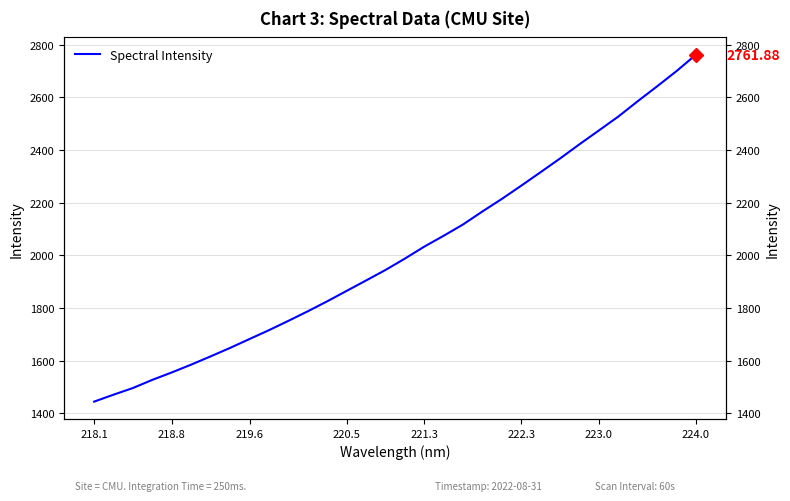

What is the sum of all values?

64482.6